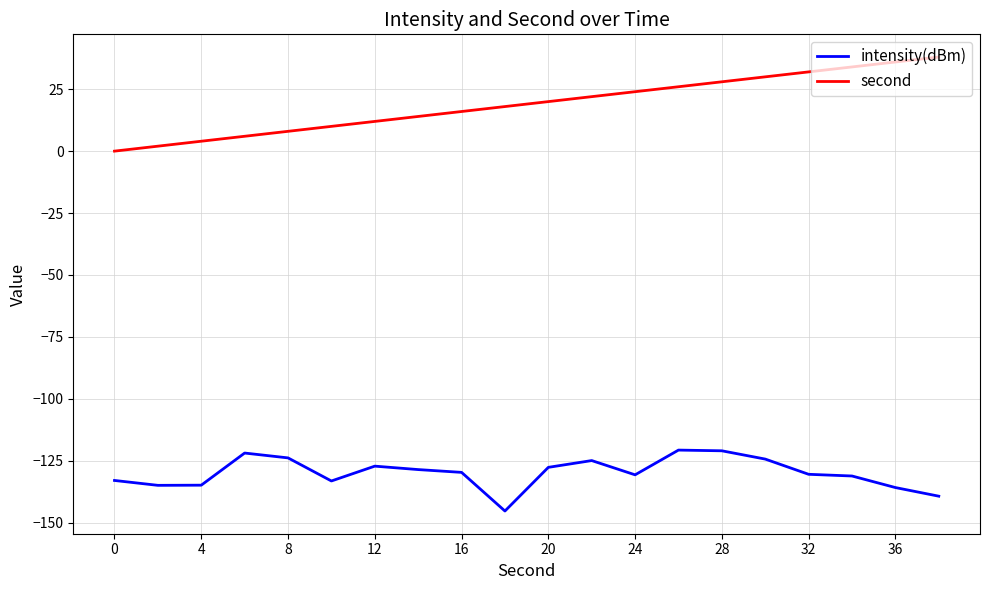

Which series has the largest total across all categories?

second